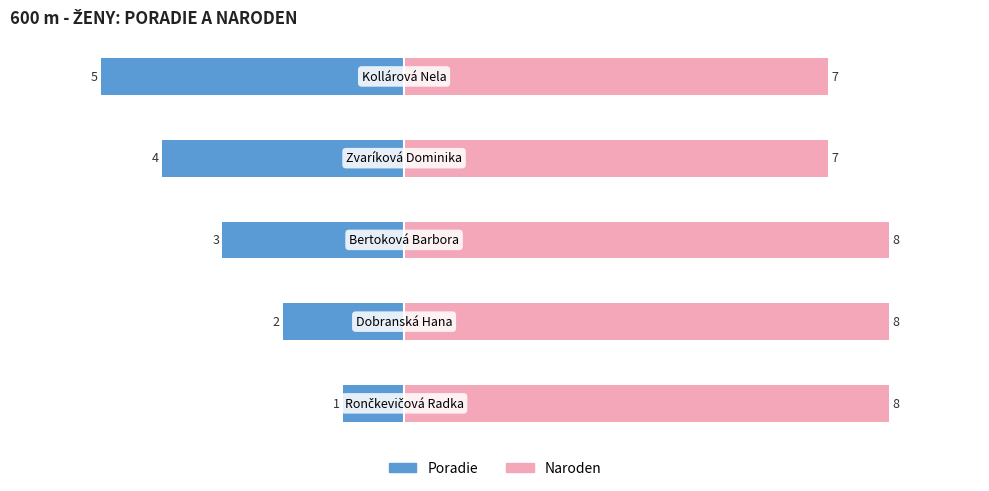

What is the difference between the maximum and second lowest values in the Poradie series?

3